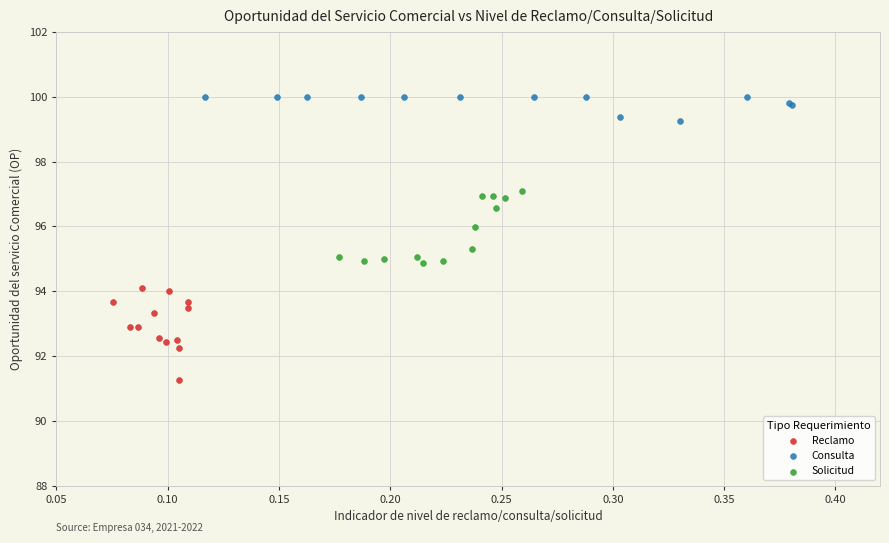

Which series contains the lowest Y value?

Reclamo